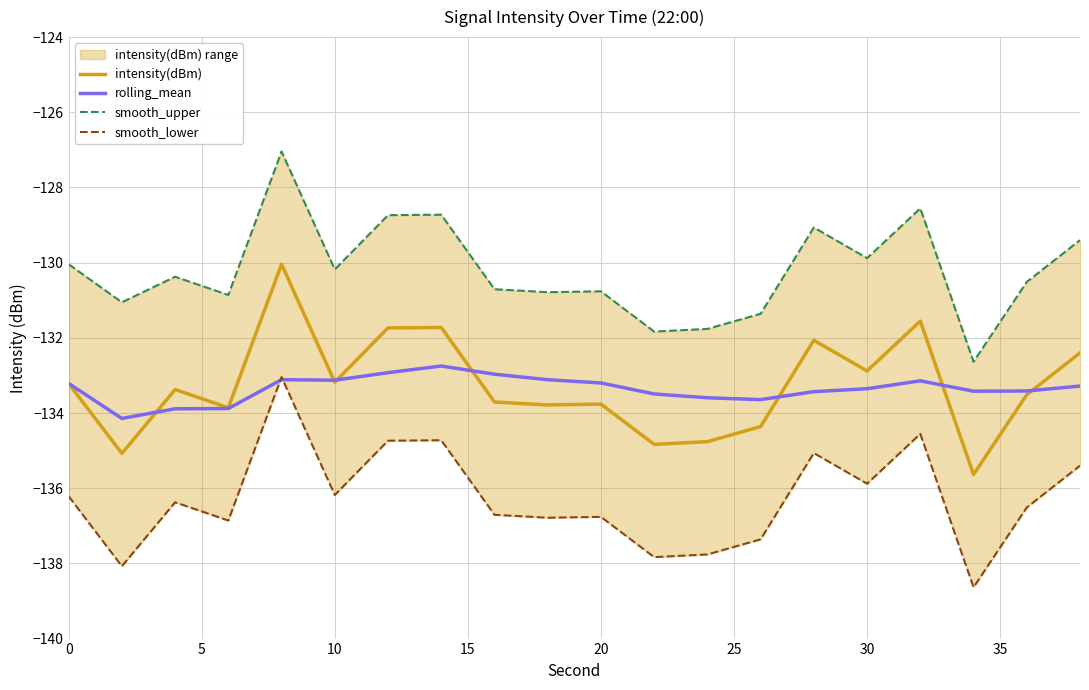

What is the highest value of the rolling_mean series?

-132.7